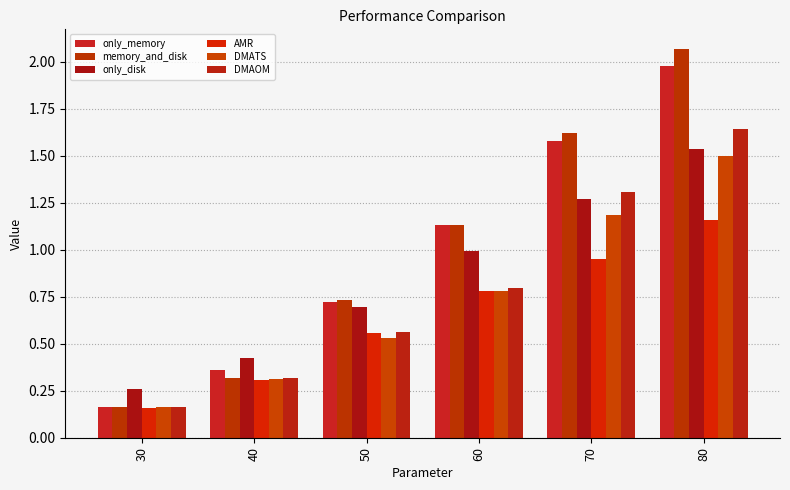

Which series changed the most between 60 and 70?

DMAOM